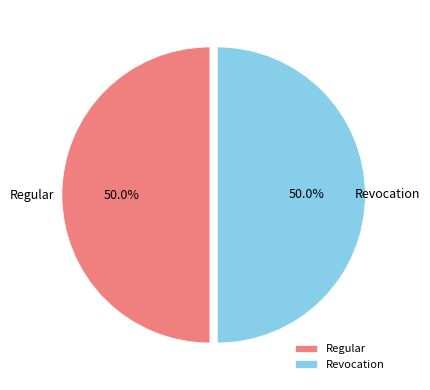

Do Revocation and Regular together represent more than half of the pie?

Yes